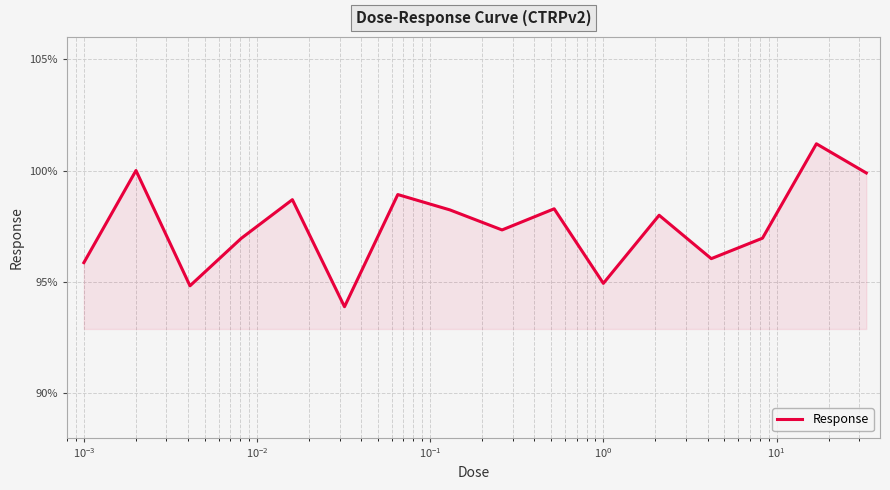

What is the minimum value shown in the chart?

93.9